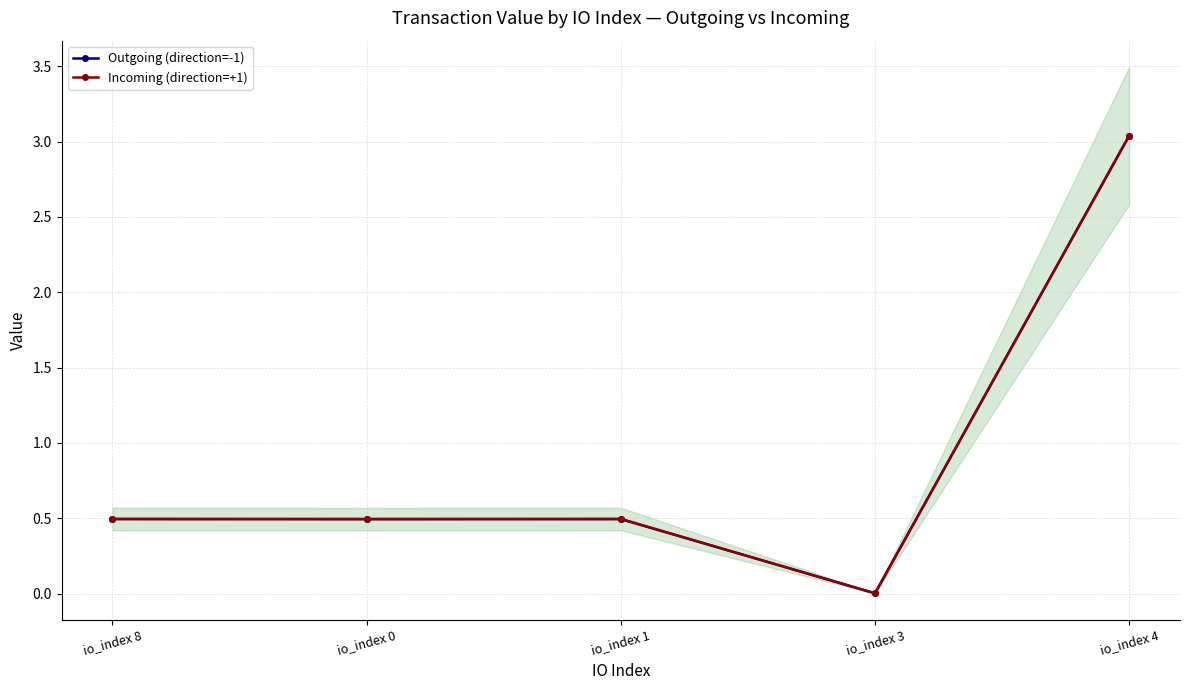

Which has a higher value, io_index 8 or io_index 4?

io_index 4